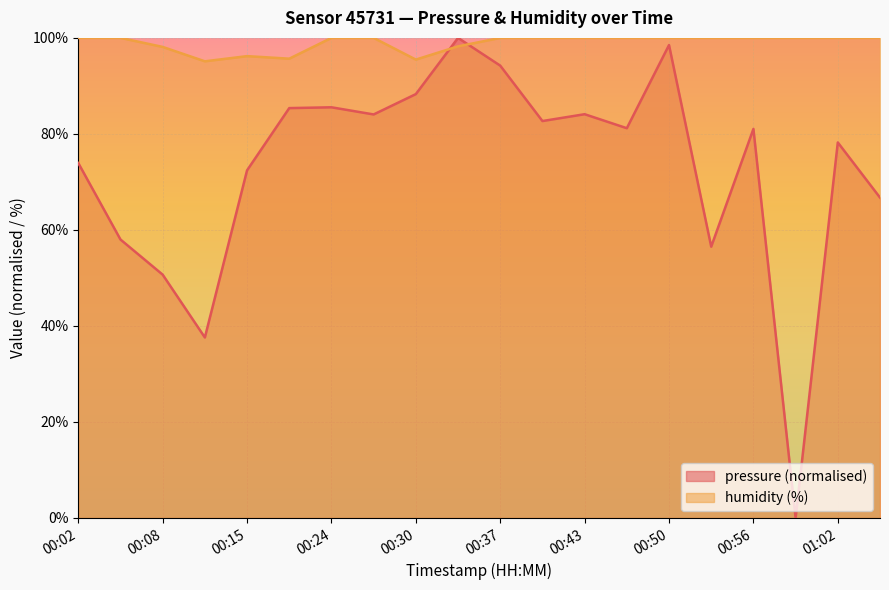

What is the label of the 12th point from the right?

00:30